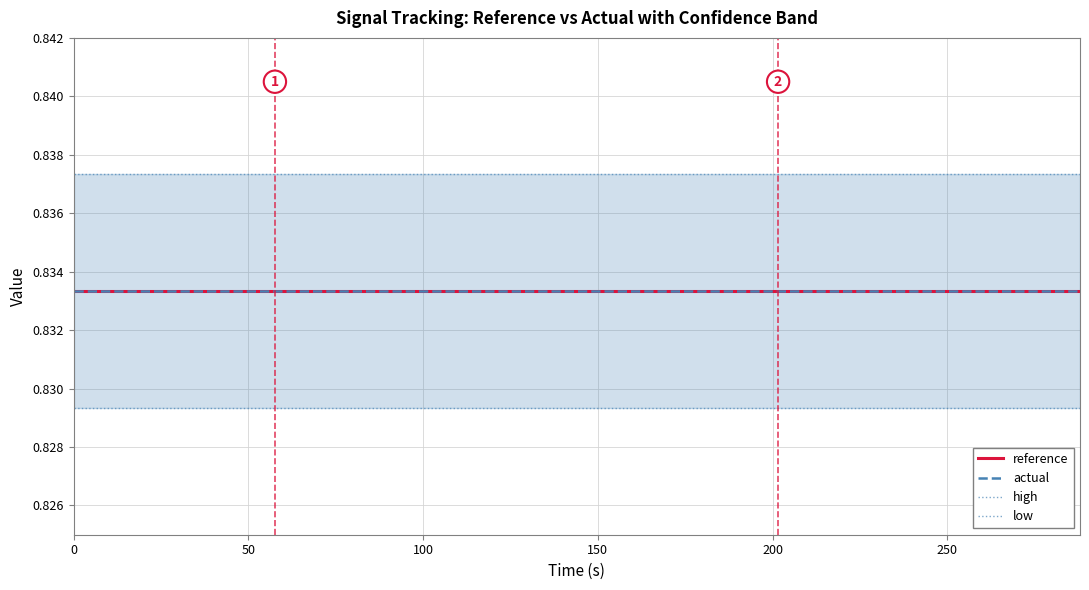

The value of high at 250 is 0.8. True or false?

True